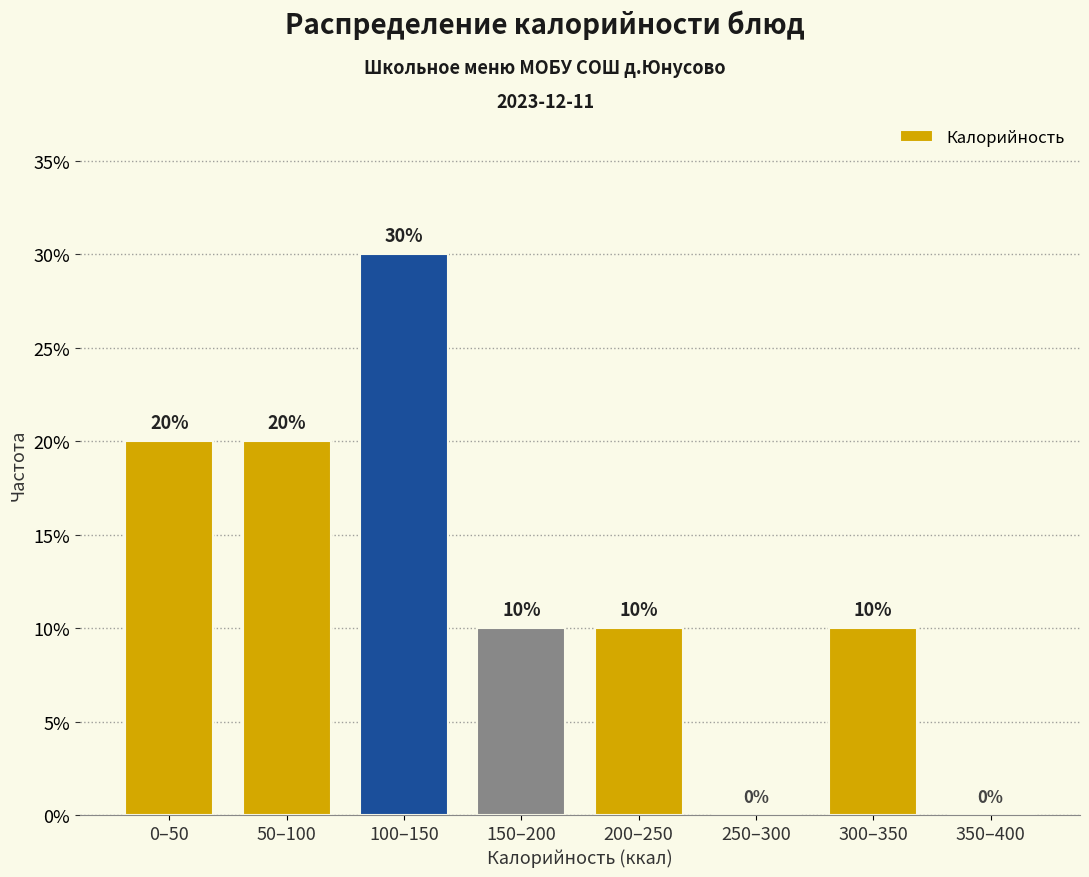

Reading left to right, list all the values displayed in this chart.

0–50=20	50–100=20	100–150=30	150–200=10	200–250=10	250–300=0	300–350=10	350–400=0